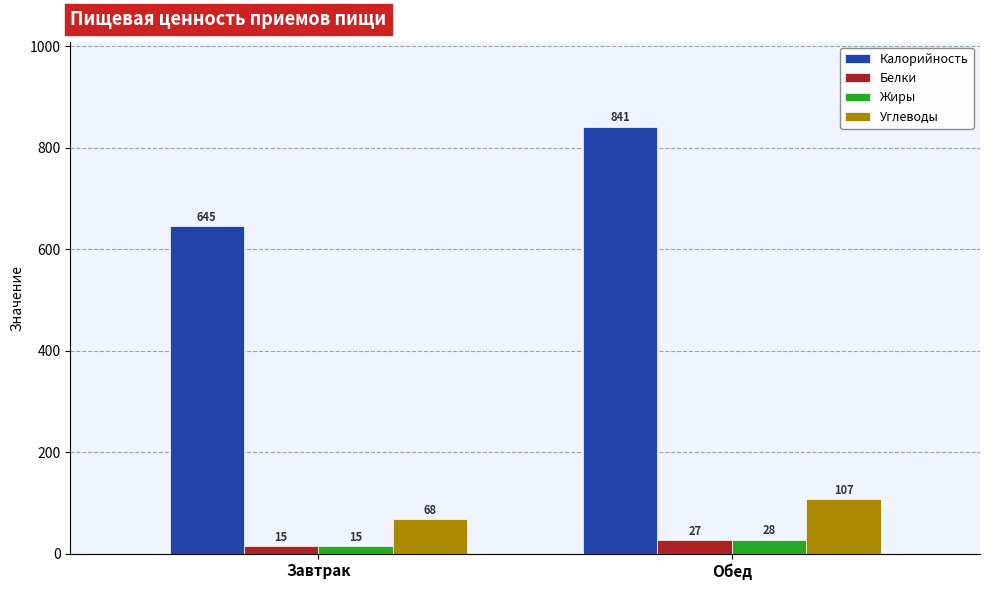

Reading left to right, what are all the values shown in this chart?

Калорийность: 645	841
Белки: 15	27
Жиры: 15	28
Углеводы: 68	107